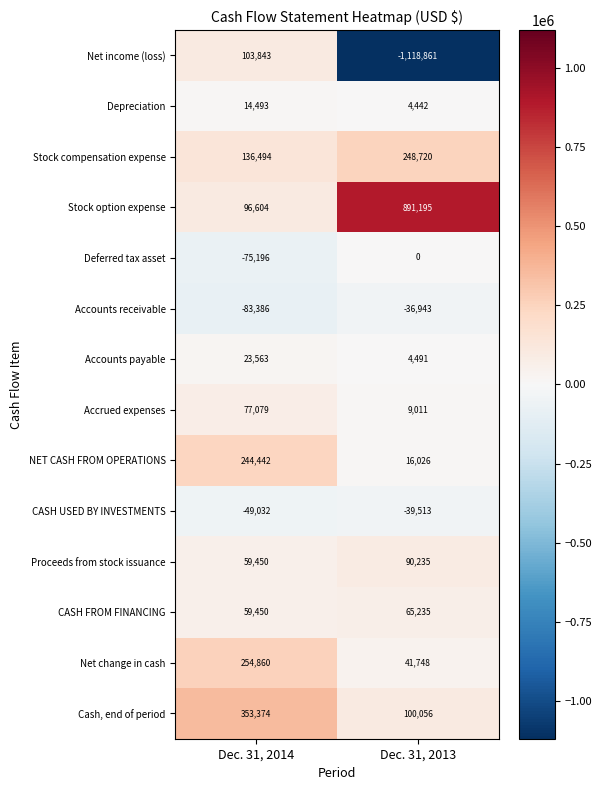

Is it true that Accrued expenses equals 9011 at Dec. 31, 2013?

True